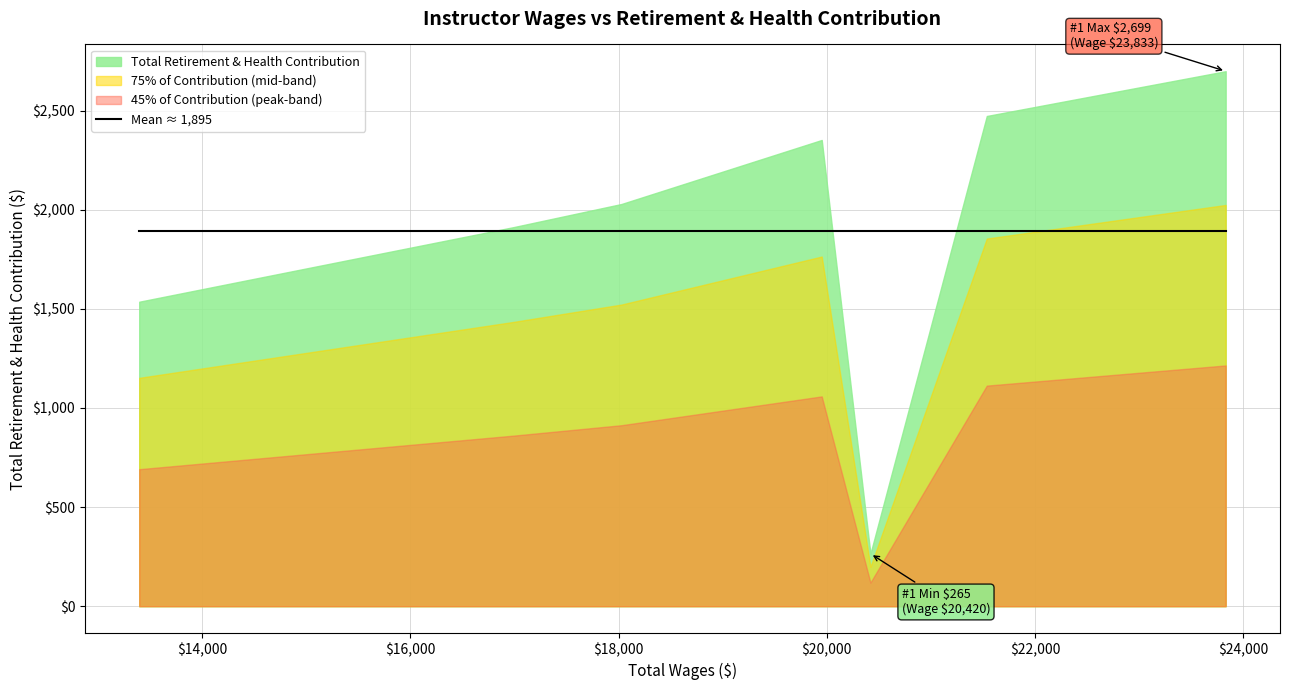

The value at 18028.0 is 3245. True or false?

False